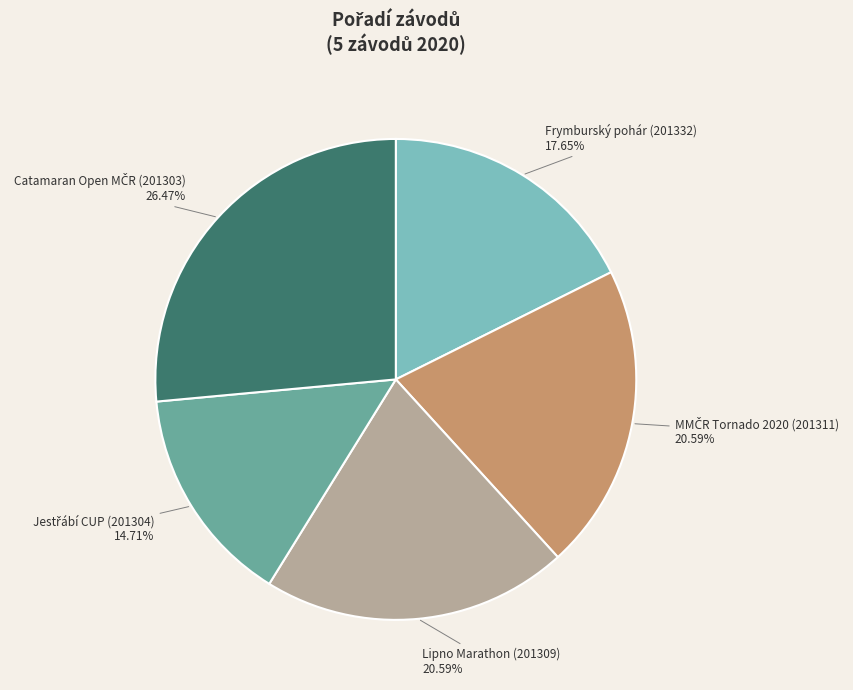

Does any single category account for the majority?

No